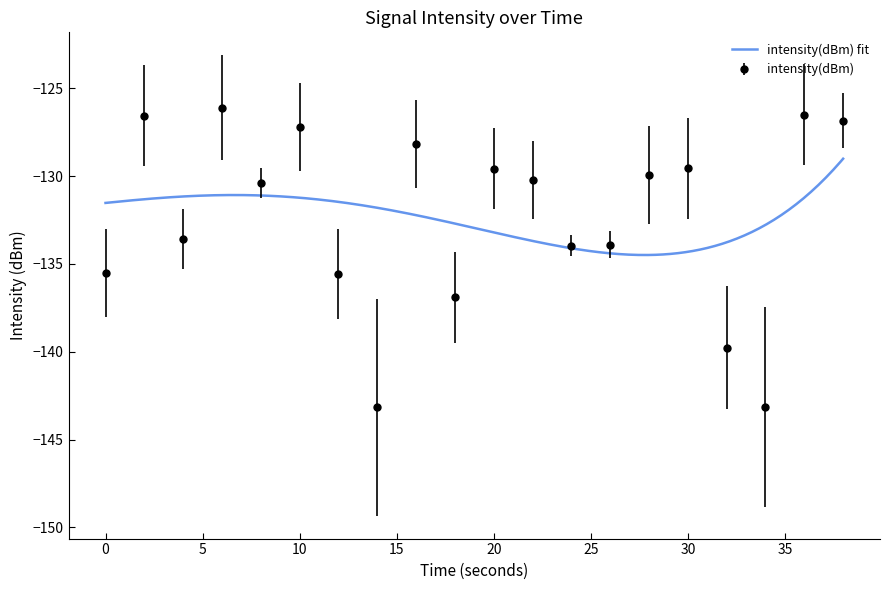

Reading right to left, extract all data points from this chart.

-126.8	-126.5	-143.1	-139.8	-129.6	-129.9	-133.9	-133.9	-130.2	-129.6	-136.9	-128.2	-143.2	-135.6	-127.2	-130.4	-126.1	-133.6	-126.5	-135.5